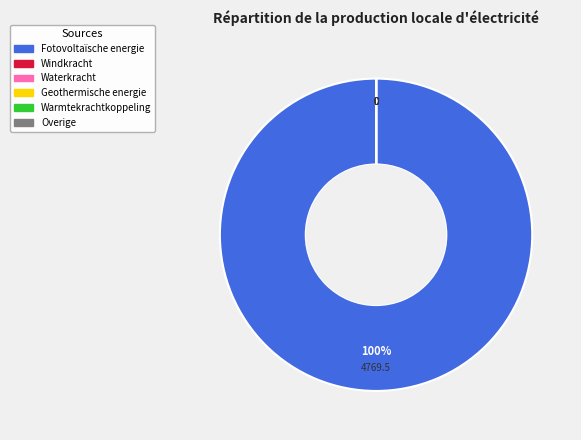

Does any single category account for the majority?

Yes